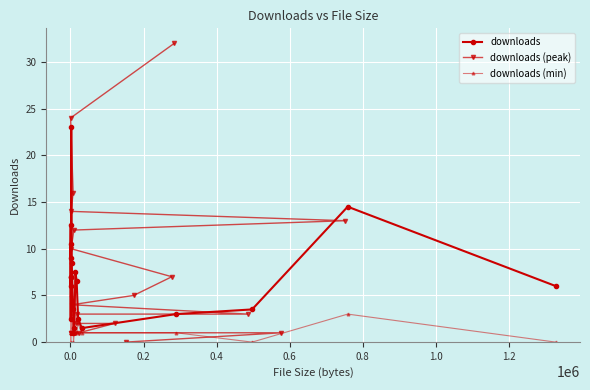

What are all the series names shown in the legend?

downloads, downloads (peak), downloads (min)